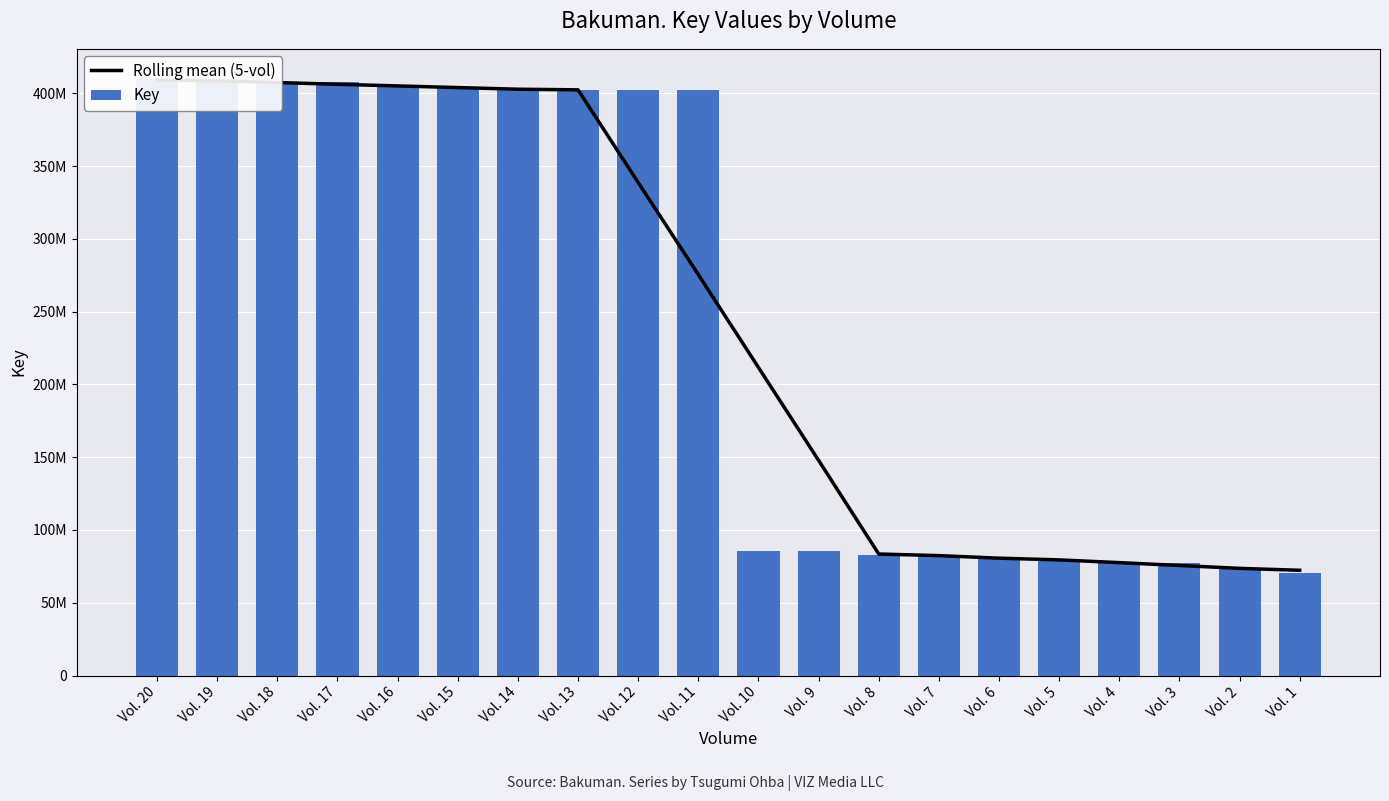

What is the approximate value of Rolling mean (5-vol) at Vol. 13?

402420173.8